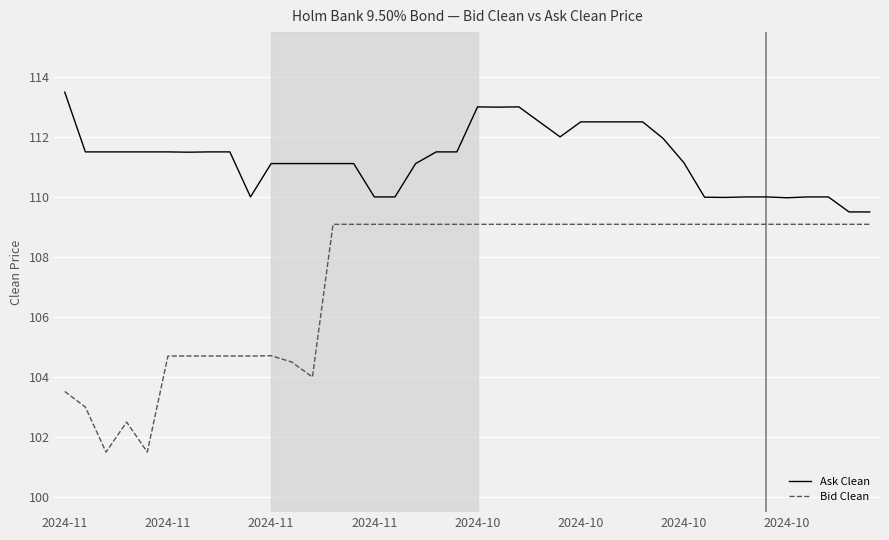

At how many categories does at least one series exceed 111?

28